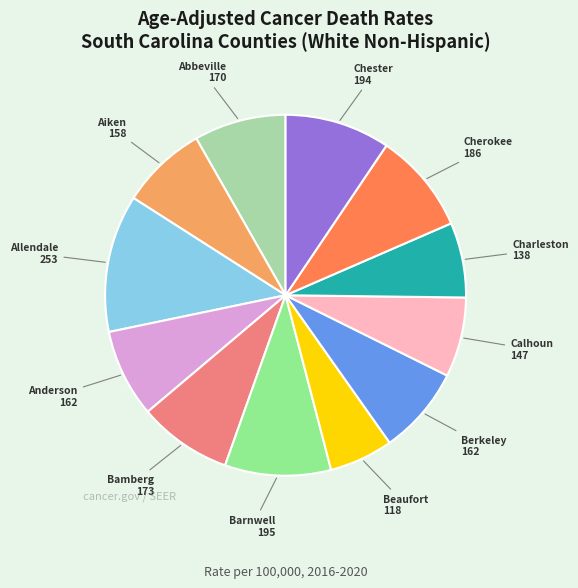

Is the sum of Charleston and Barnwell greater than half?

No